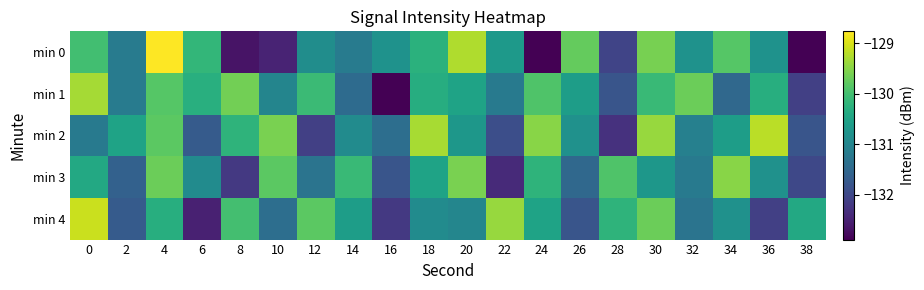

Reading left to right, transcribe all the data shown in this chart.

min 0: 0=-130.0	2=-131.2	4=-128.8	6=-130.2	8=-132.7	10=-132.5	12=-130.9	14=-131.2	16=-130.8	18=-130.3	20=-129.3	22=-130.7	24=-132.9	26=-129.7	28=-132.0	30=-129.6	32=-130.8	34=-129.8	36=-130.8	38=-132.9
min 1: 0=-129.3	2=-131.2	4=-129.8	6=-130.3	8=-129.6	10=-131.0	12=-130.1	14=-131.4	16=-132.9	18=-130.3	20=-130.5	22=-131.2	24=-129.9	26=-130.6	28=-131.8	30=-130.1	32=-129.7	34=-131.5	36=-130.3	38=-132.1
min 2: 0=-131.2	2=-130.5	4=-129.8	6=-131.7	8=-130.2	10=-129.6	12=-132.1	14=-130.9	16=-131.4	18=-129.3	20=-130.7	22=-131.9	24=-129.5	26=-130.8	28=-132.3	30=-129.4	32=-131.1	34=-130.6	36=-129.2	38=-131.8
min 3: 0=-130.4	2=-131.6	4=-129.7	6=-130.9	8=-132.2	10=-129.8	12=-131.3	14=-130.1	16=-131.8	18=-130.5	20=-129.6	22=-132.4	24=-130.2	26=-131.5	28=-129.9	30=-130.7	32=-131.2	34=-129.5	36=-130.8	38=-132.0
min 4: 0=-129.1	2=-131.7	4=-130.3	6=-132.5	8=-130.0	10=-131.4	12=-129.8	14=-130.6	16=-132.2	18=-130.9	20=-131.0	22=-129.4	24=-130.5	26=-131.8	28=-130.2	30=-129.7	32=-131.3	34=-130.8	36=-132.1	38=-130.4